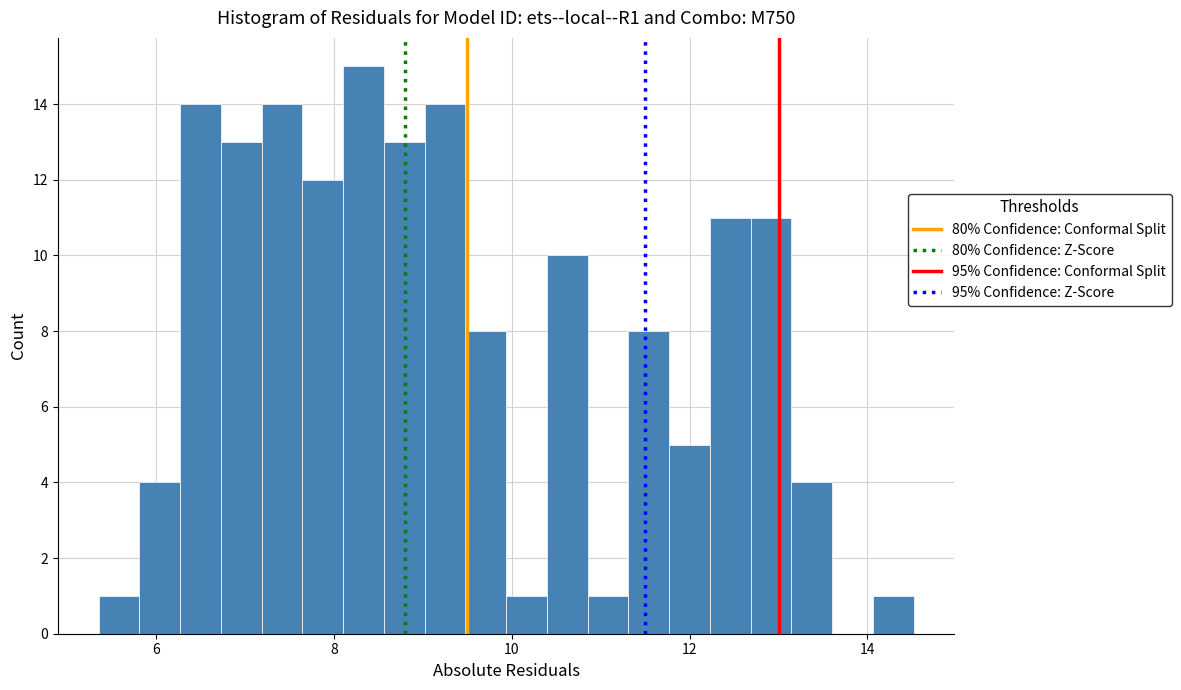

Around what value on the x-axis is the tallest bar? Give the approximate position of its centre, as read against the axis.

8.4